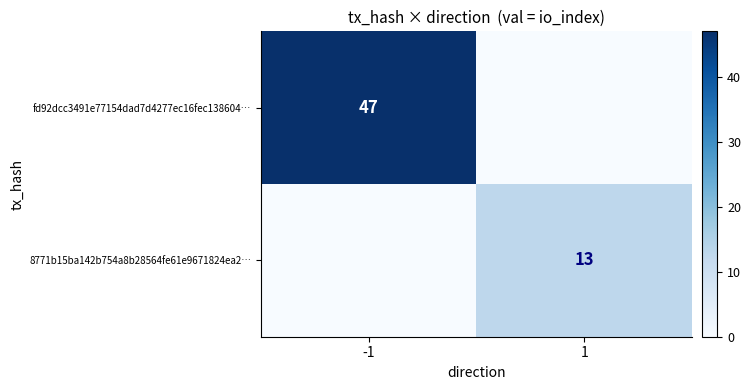

What is the difference between the highest and lowest values at -1?

47